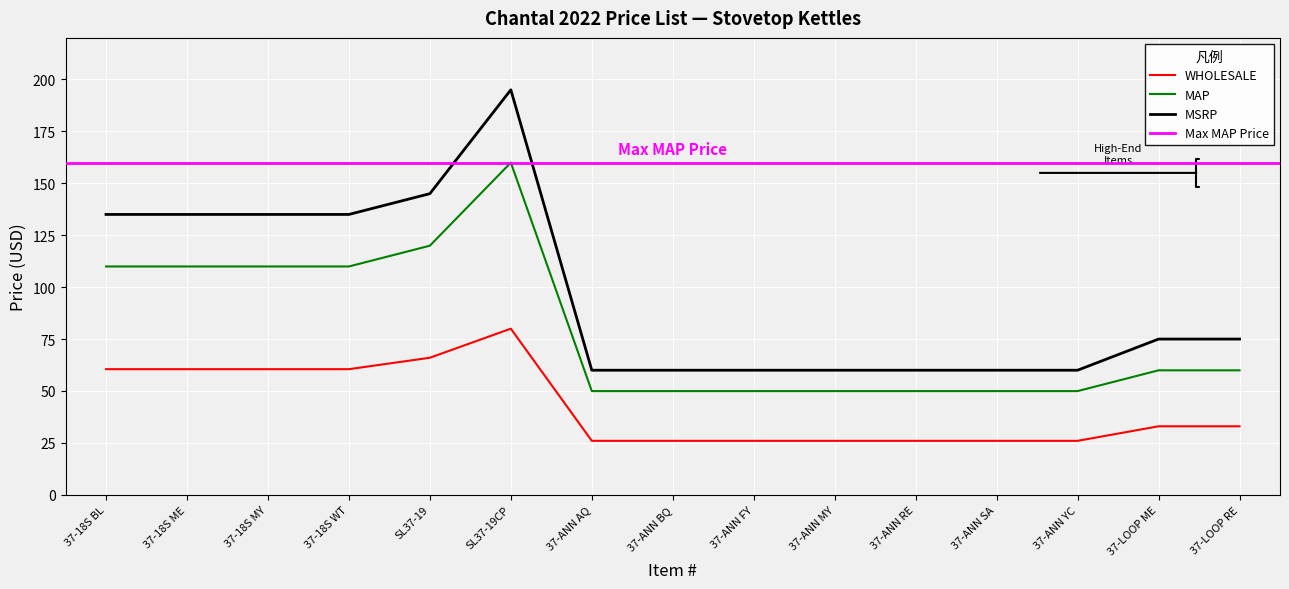

What is the label of the 9th point from the right?

37-ANN AQ